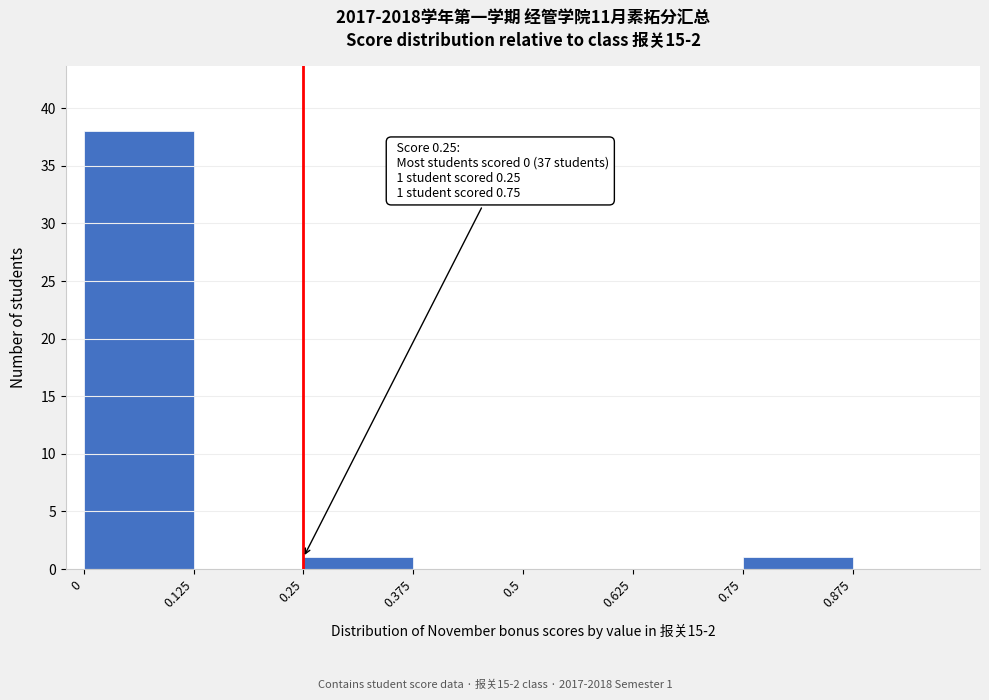

Which range on the x-axis has the tallest bar?

0.000 to 0.125